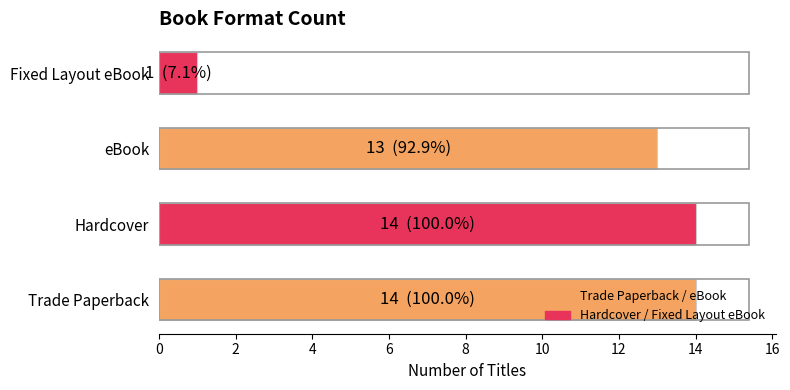

Does the chart contain stacked bars?

No